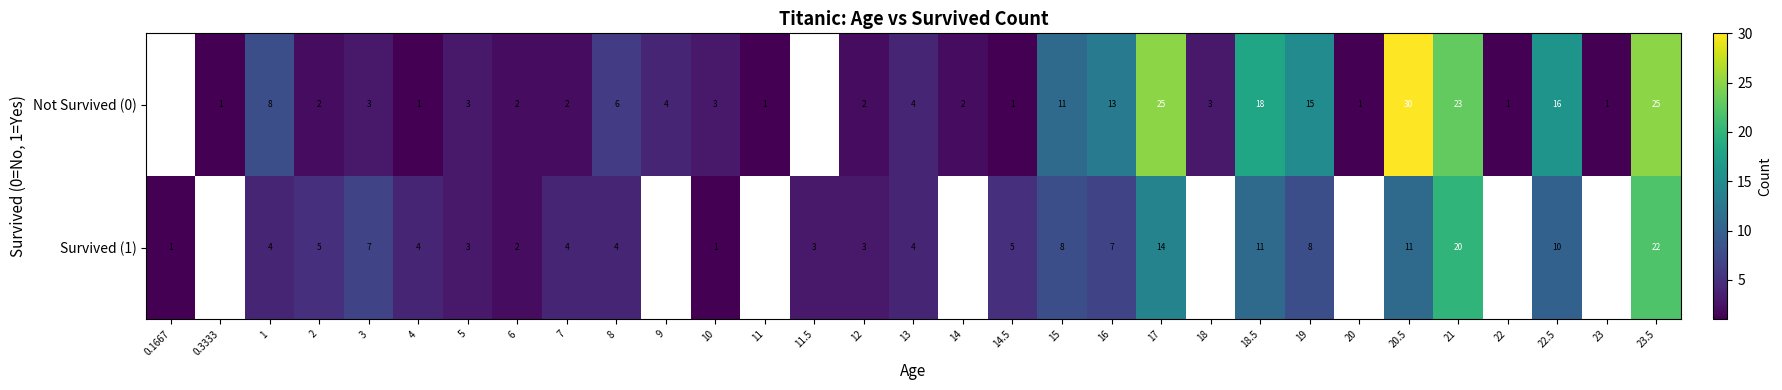

True or false: Survived (1) has a value of 35.7 at 21.

False